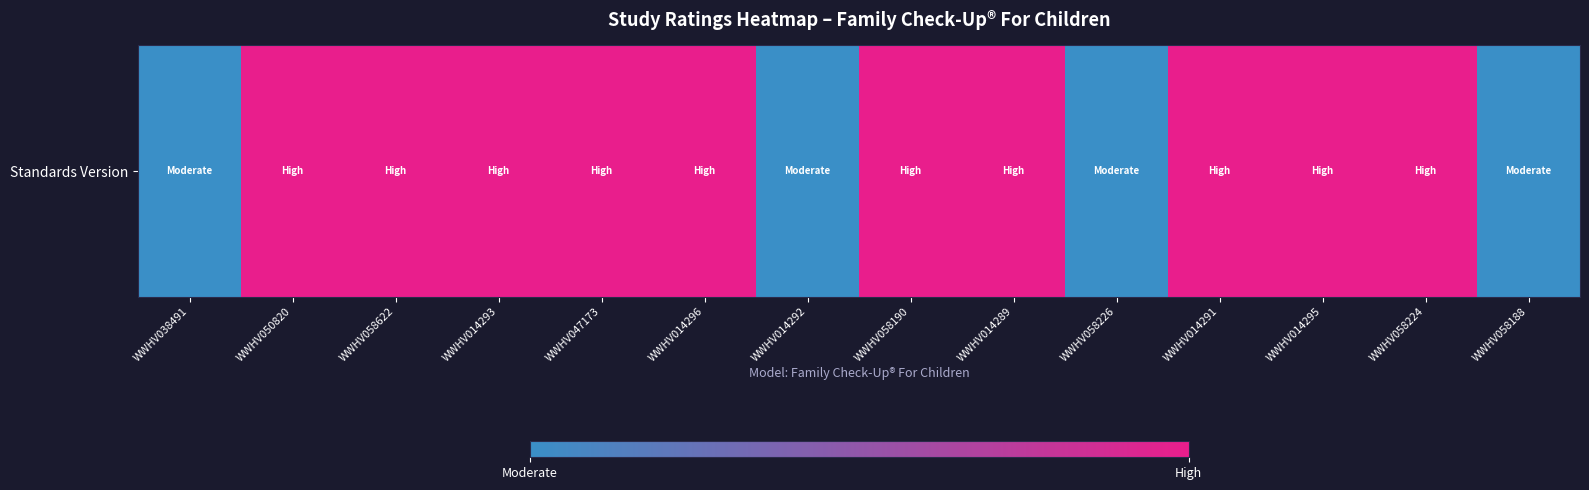

Reading left to right, list all the values displayed in this chart.

0	1	1	1	1	1	0	1	1	0	1	1	1	0